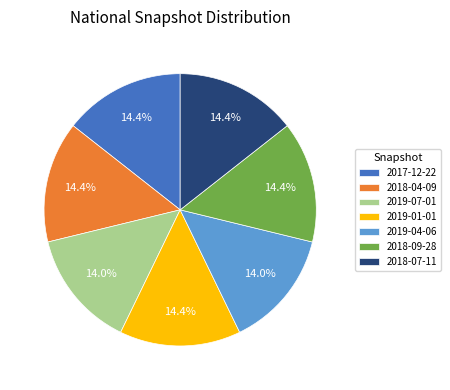

To the nearest percent, what portion does 2018-09-28 represent?

14%